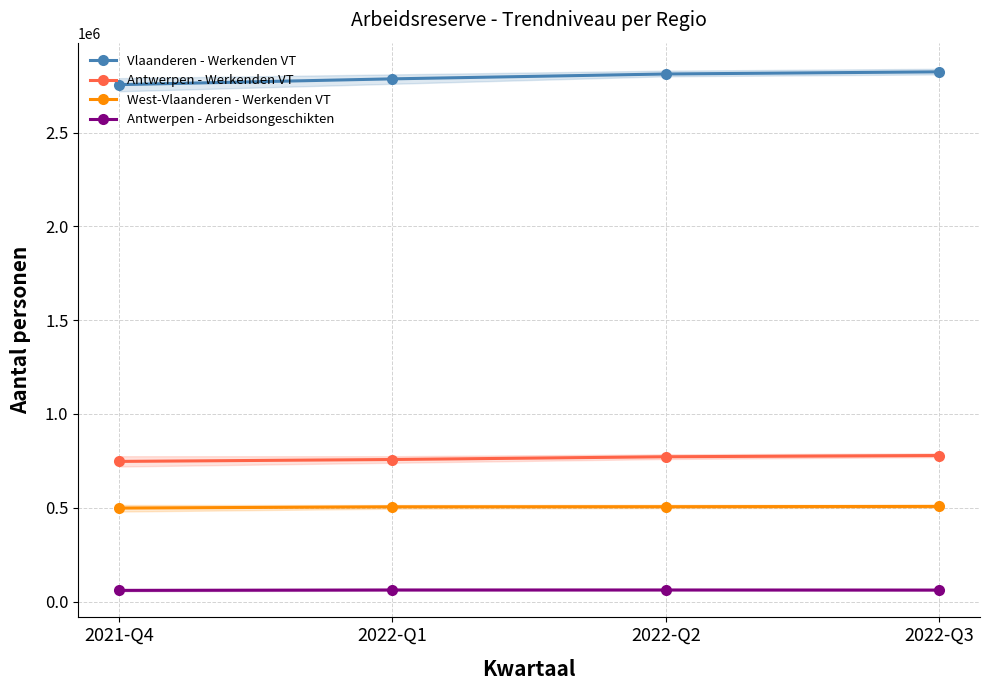

Which category has the lowest value across all series?

2021-Q4